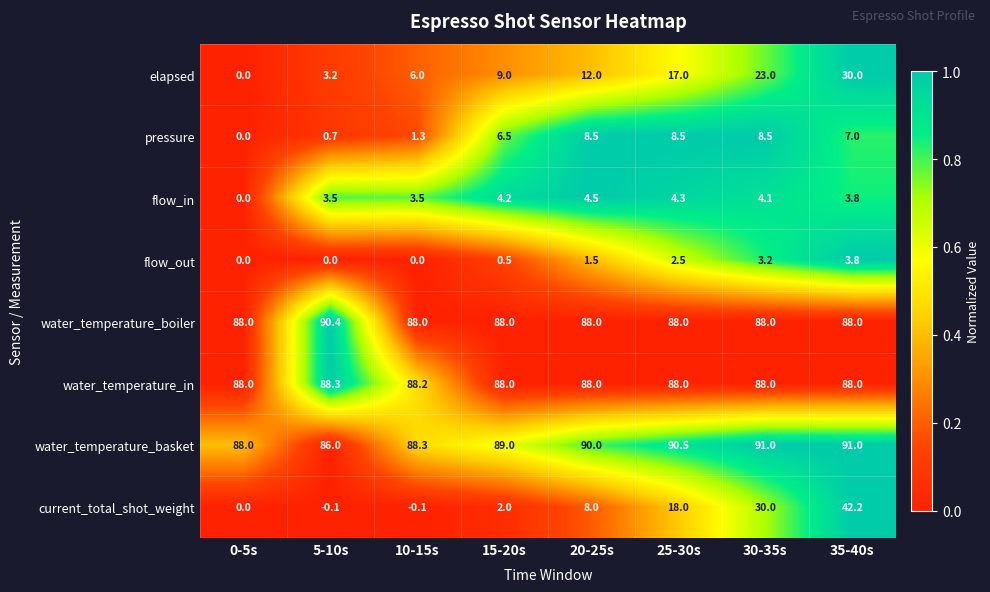

The elapsed series shows 23.0 at 30-35s. True or false?

True